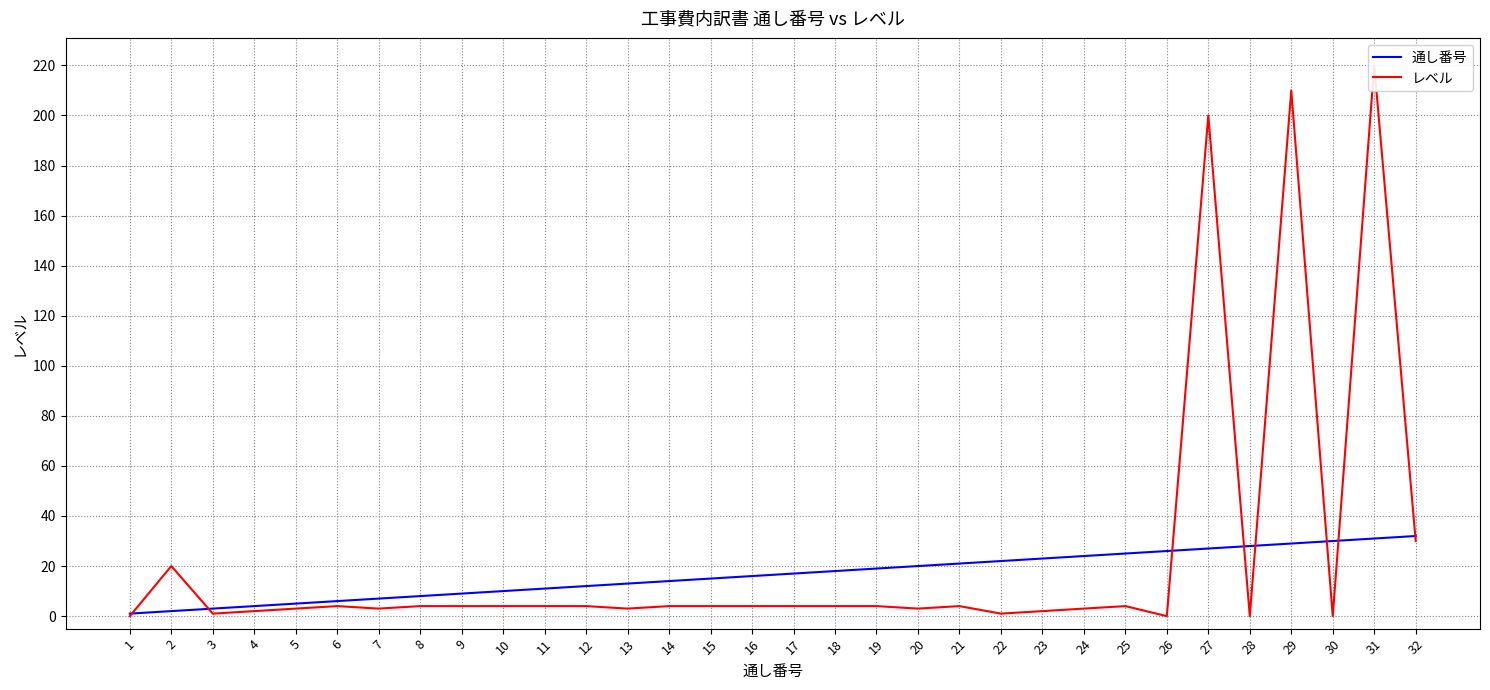

Reading right to left, extract all data points from this chart.

通し番号: 32	31	30	29	28	27	26	25	24	23	22	21	20	19	18	17	16	15	14	13	12	11	10	9	8	7	6	5	4	3	2	1
レベル: 30	220	0	210	0	200	0	4	3	2	1	4	3	4	4	4	4	4	4	3	4	4	4	4	4	3	4	3	2	1	20	0